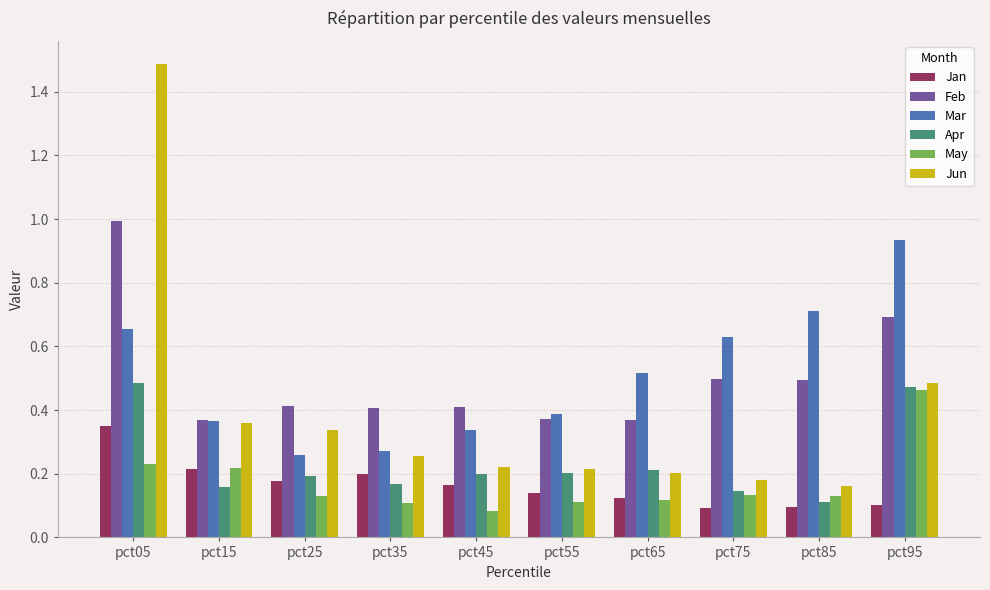

What is the total value across all series at pct35?

1.4